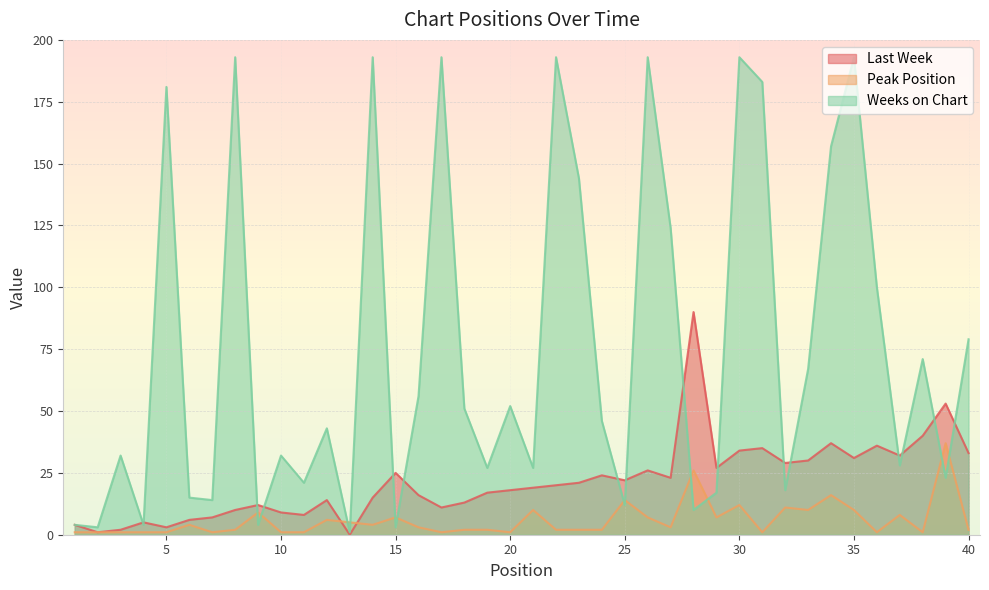

Is it true that Peak Position equals 11 at 32?

True